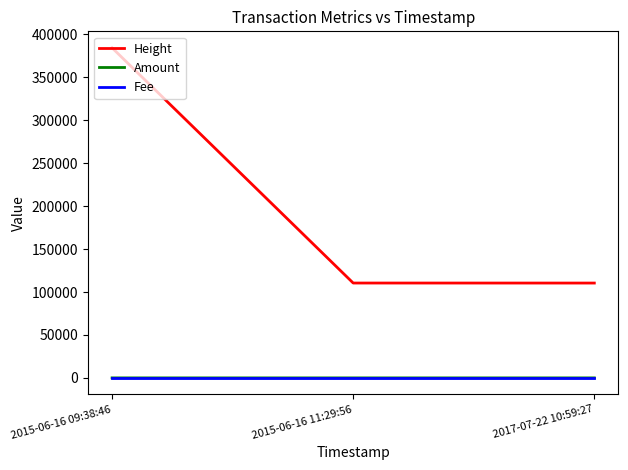

Which series has the largest range (max minus min)?

Height